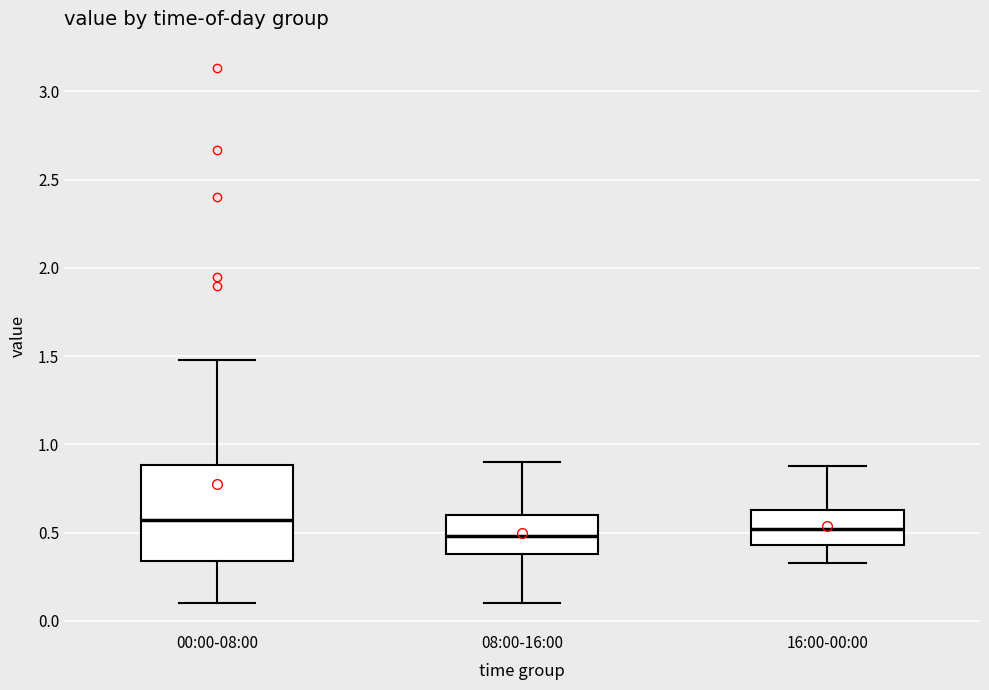

Which box is the tallest, from its lower edge to its upper edge?

00:00-08:00